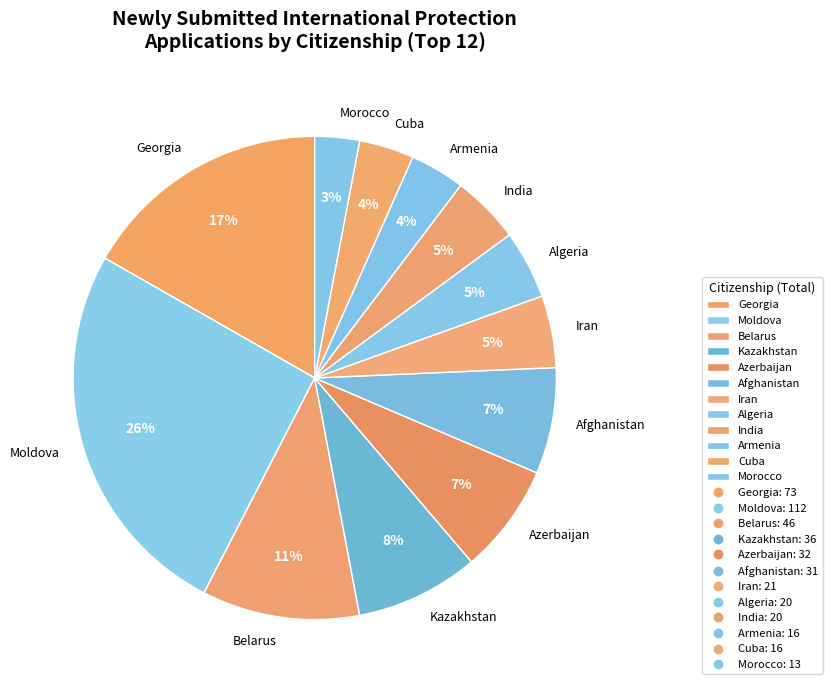

Does Algeria account for over 50% of the chart?

No